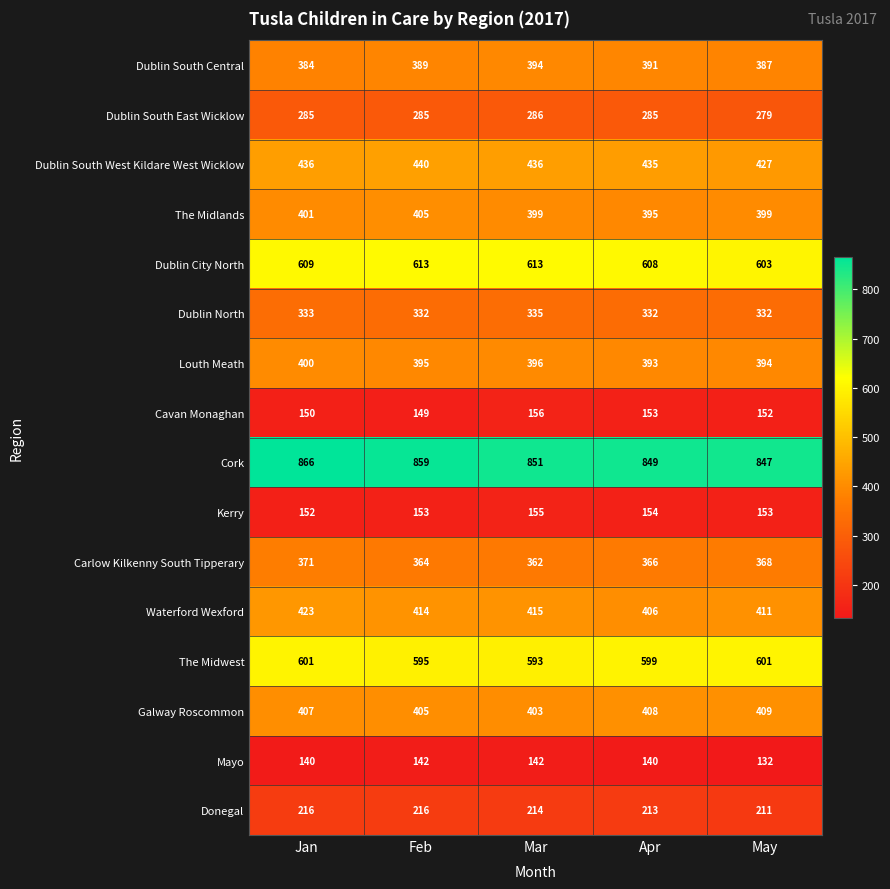

Is the value of Cork at Jan greater than the value of The Midlands at Feb?

Yes